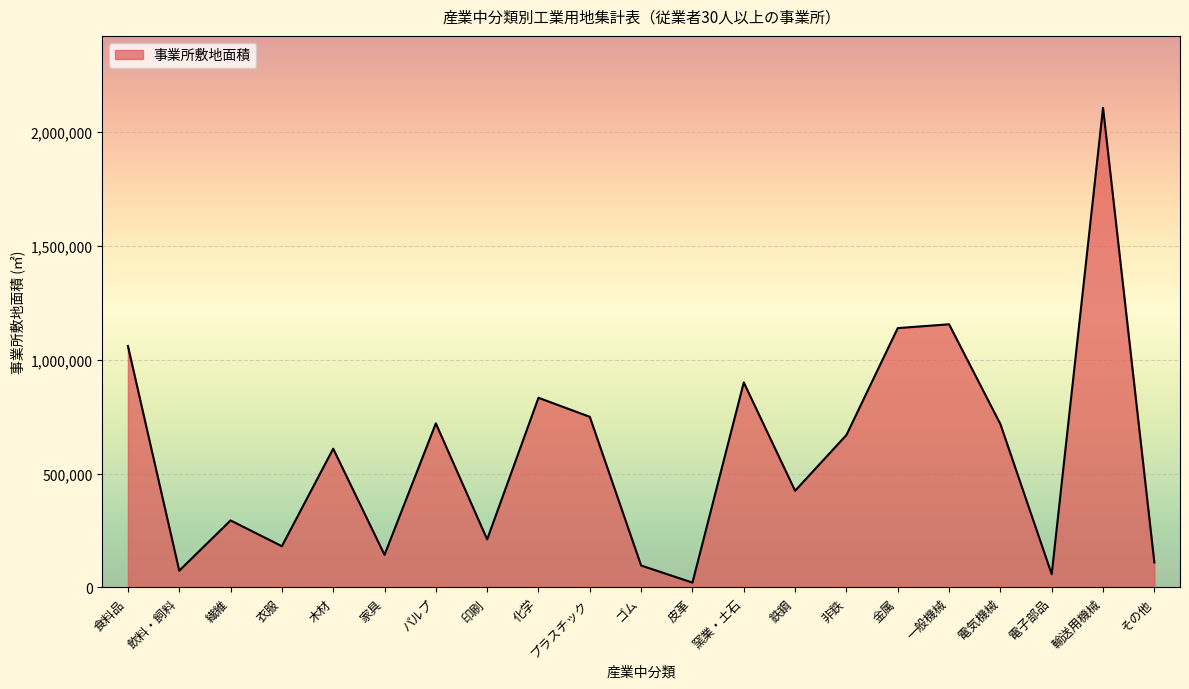

The chart shows a value of 1139217 at 金属. True or false?

True